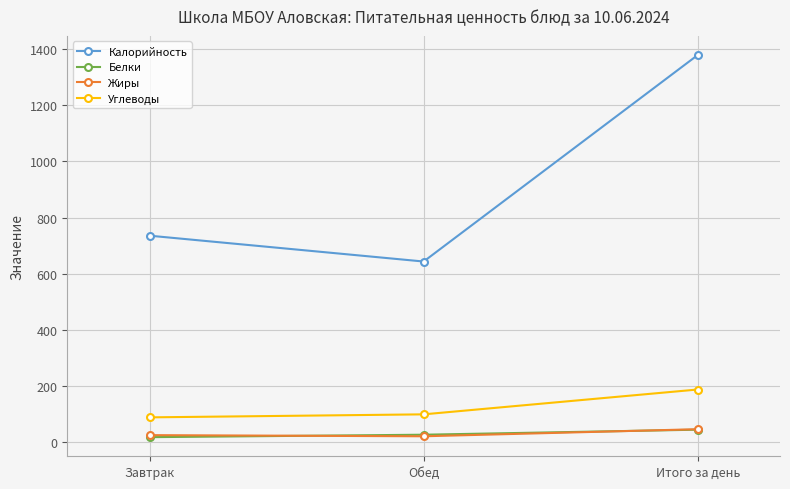

What is the label of the 3rd point from the left?

Итого за день